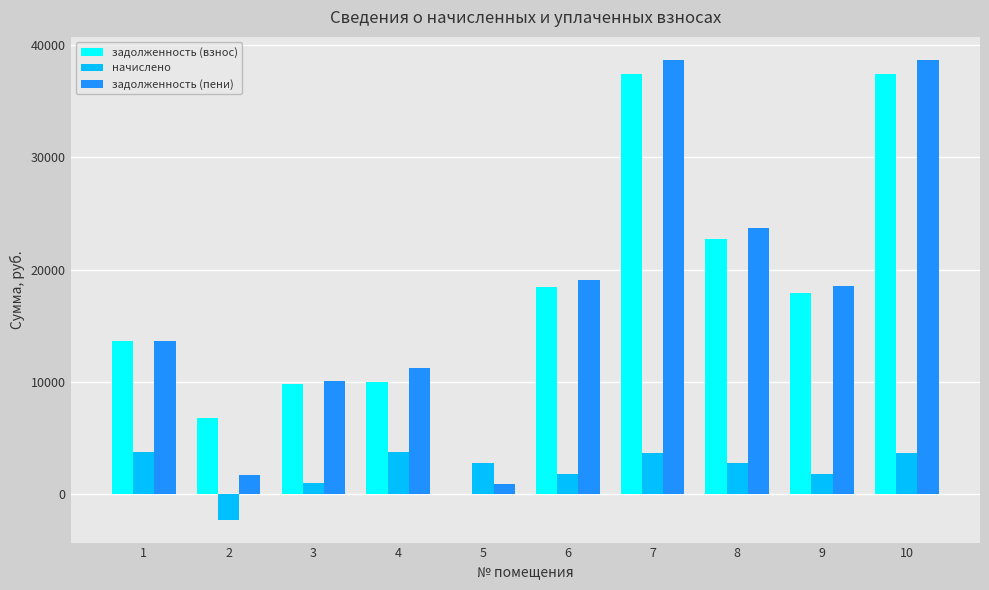

What is the greatest value displayed?

38682.0